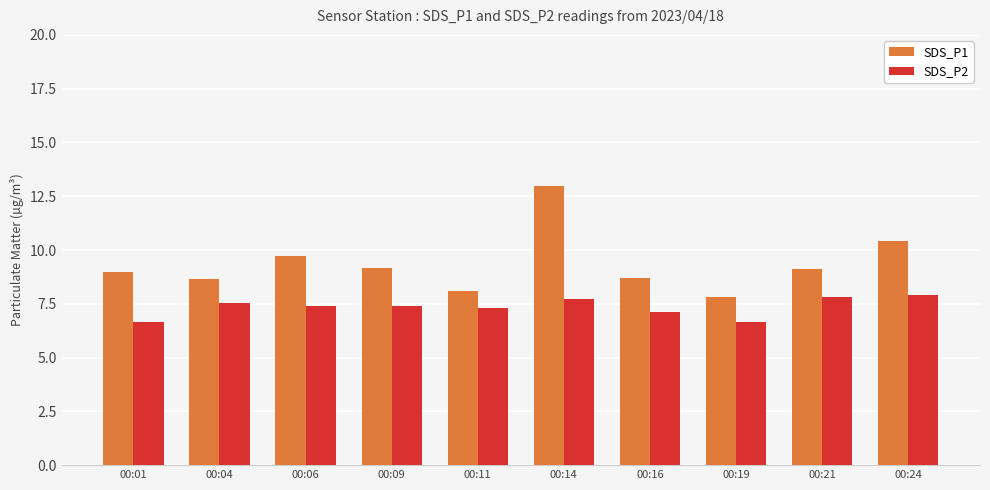

At which label does SDS_P1 reach its peak?

00:14